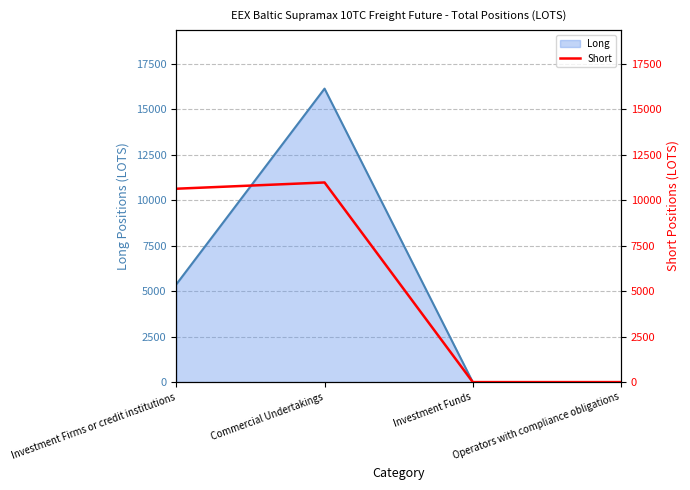

Count the number of values greater than 10635.

2